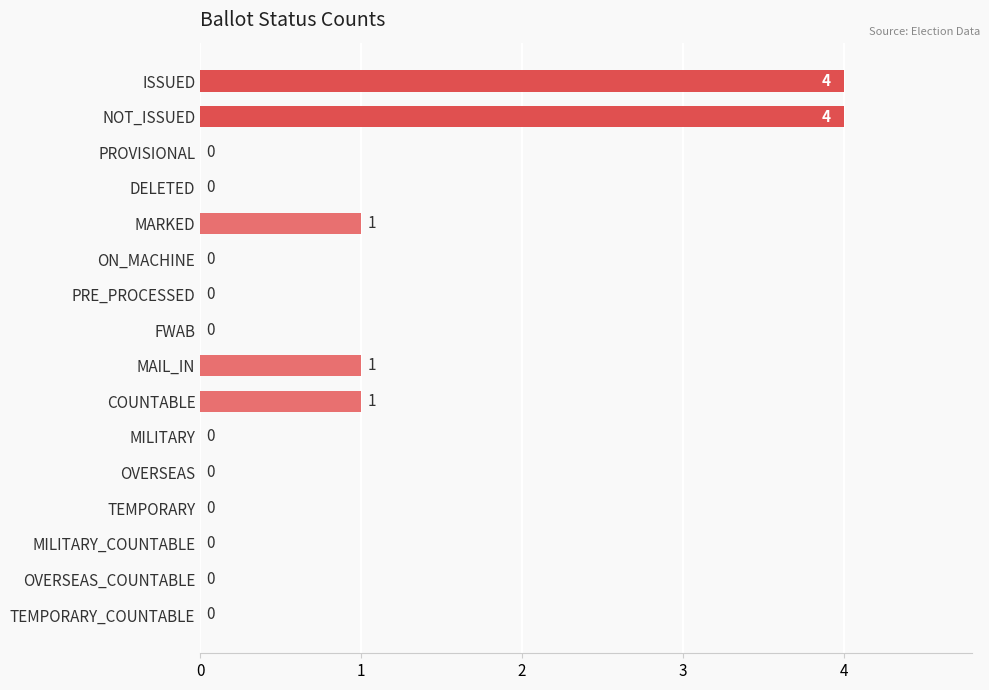

How many values are between 0 and 1?

14